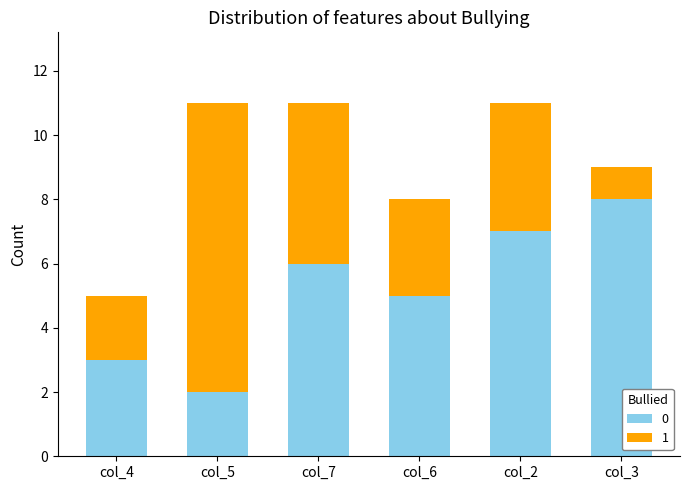

What are all the series names shown in the legend?

0, 1